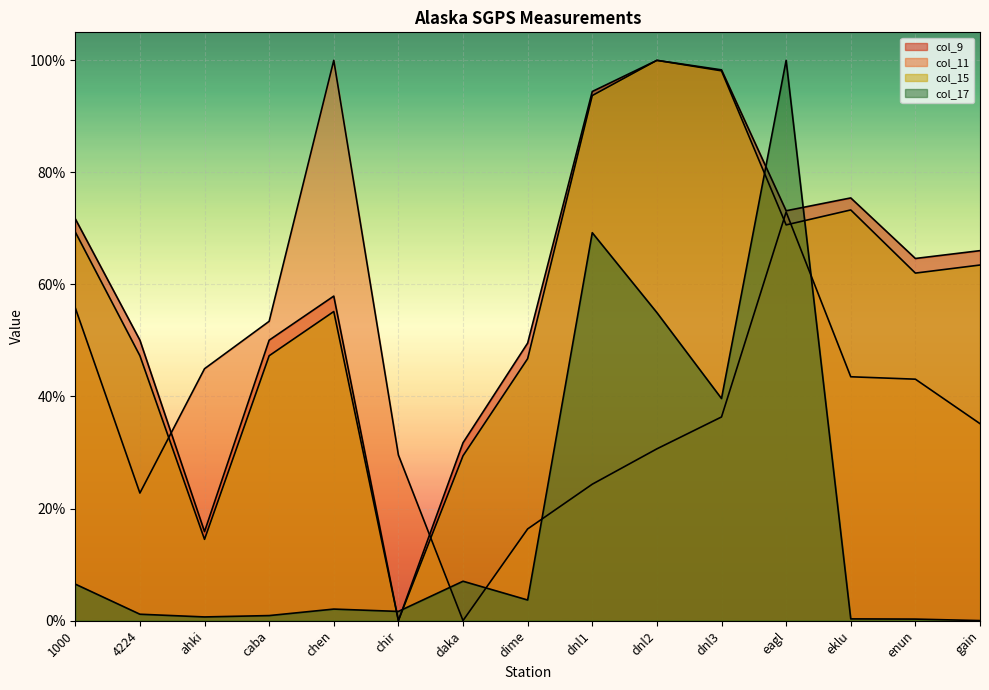

Between ahki and dime, which series saw the biggest shift?

col_9